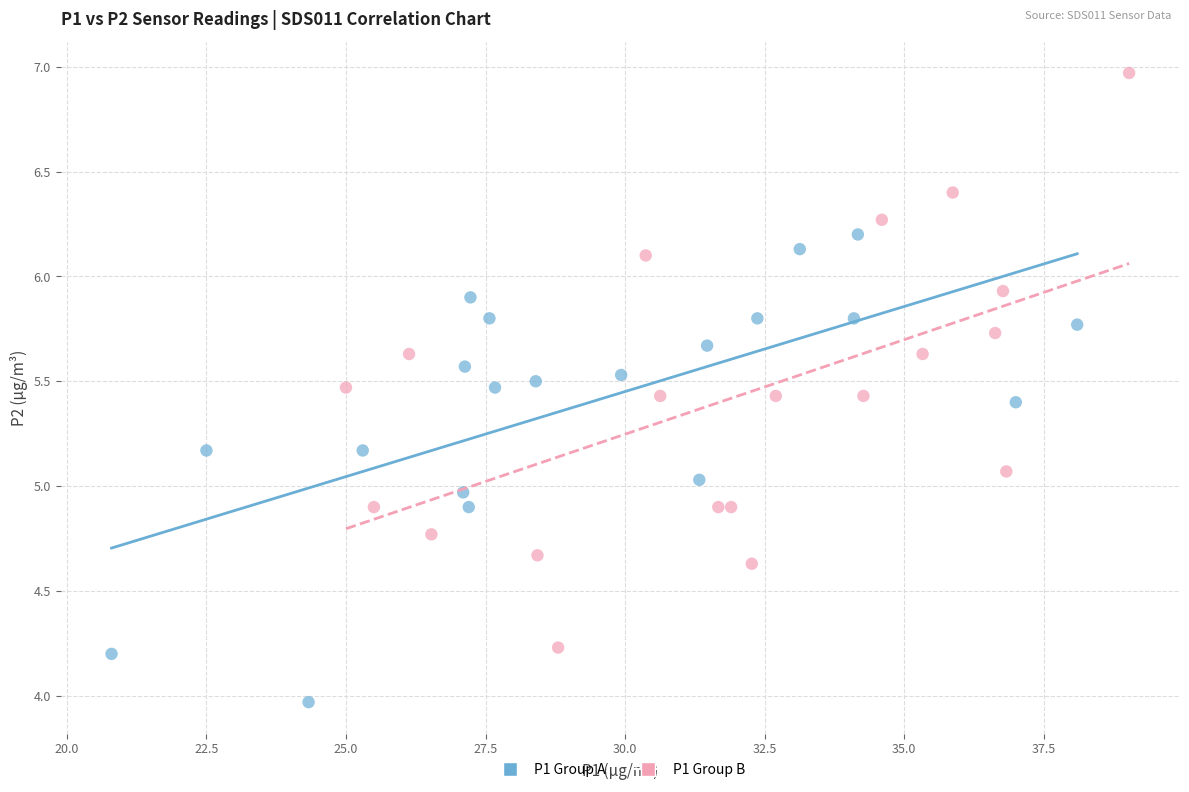

Which series reaches the maximum Y coordinate?

P1 Group B